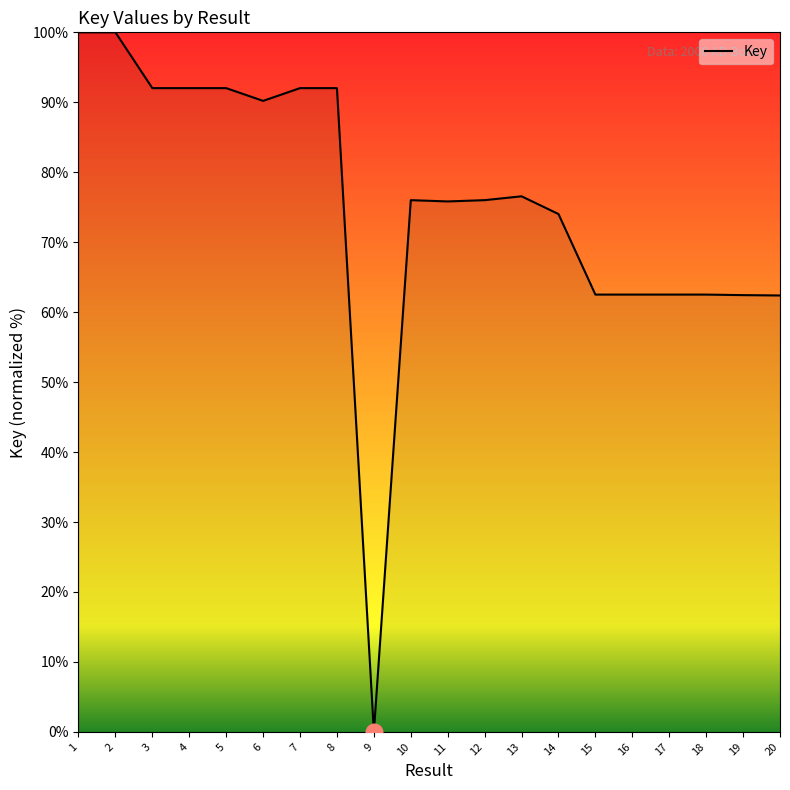

Which label corresponds to the smallest value in the chart?

9